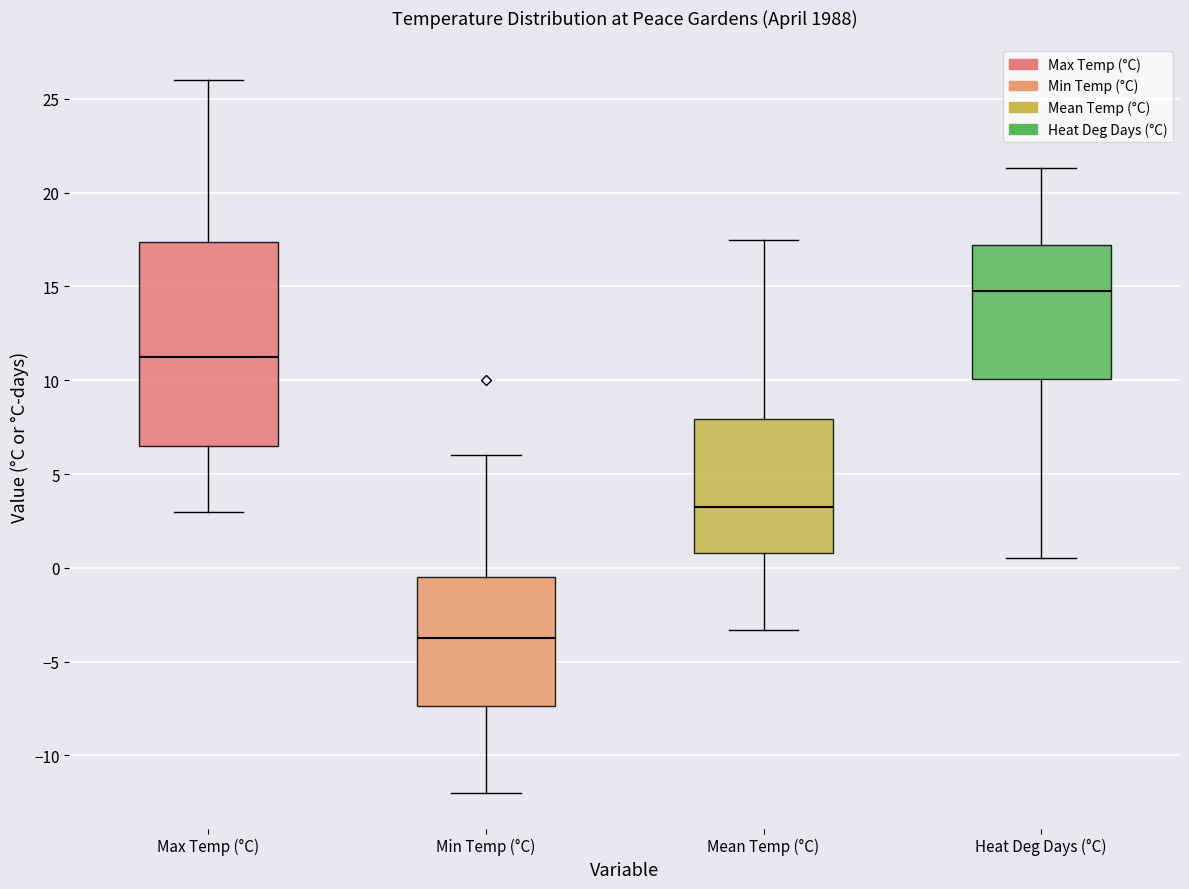

Reading left to right, transcribe this box plot: for each box, give where its median line is, the range the box spans, and where its two whiskers end, as read against the y-axis. The values are not printed on the chart, so give them approximately, as read against the axis.

Max Temp (°C): median 11.5, box 6.5 to 17.5, whiskers 3.0 to 26.0
Min Temp (°C): median -3.5, box -7.5 to -0.5, whiskers -12.0 to 6.0
Mean Temp (°C): median 3.5, box 1.0 to 8.0, whiskers -3.5 to 17.5
Heat Deg Days (°C): median 15.0, box 10.0 to 17.0, whiskers 0.5 to 21.5